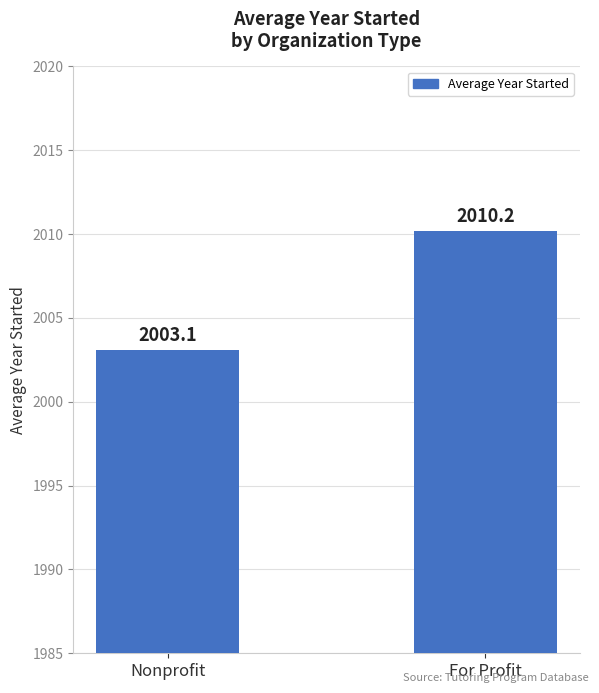

What is the label of the 1st bar from the right?

For Profit